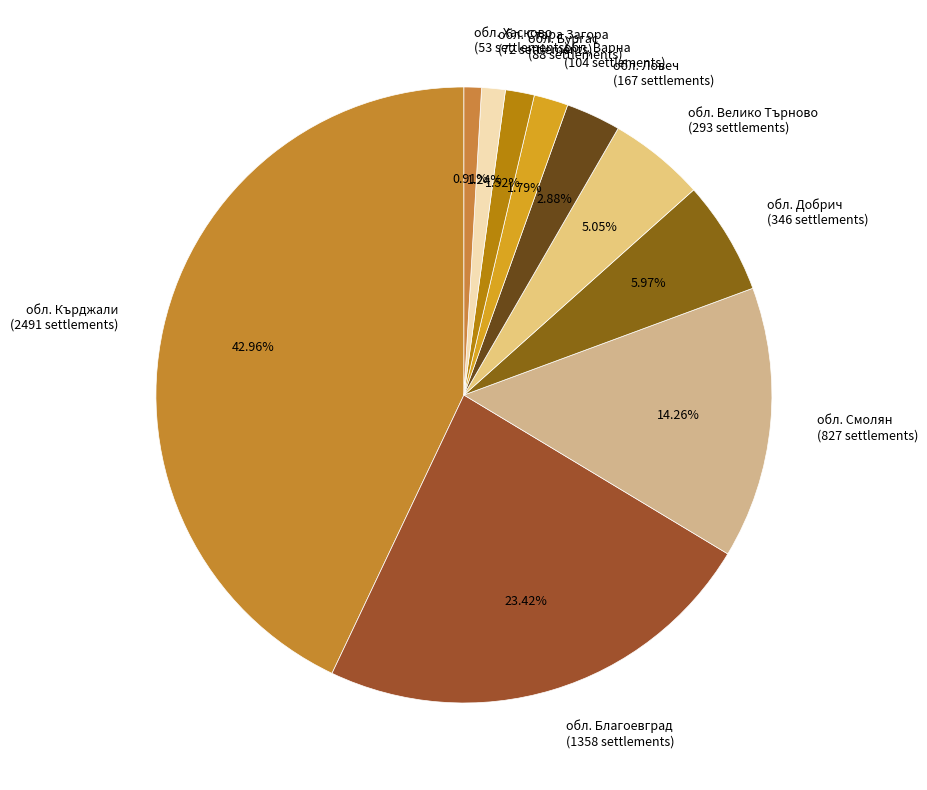

Is the sum of обл. Добрич (346 settlements) and обл. Велико Търново (293 settlements) greater than half?

No